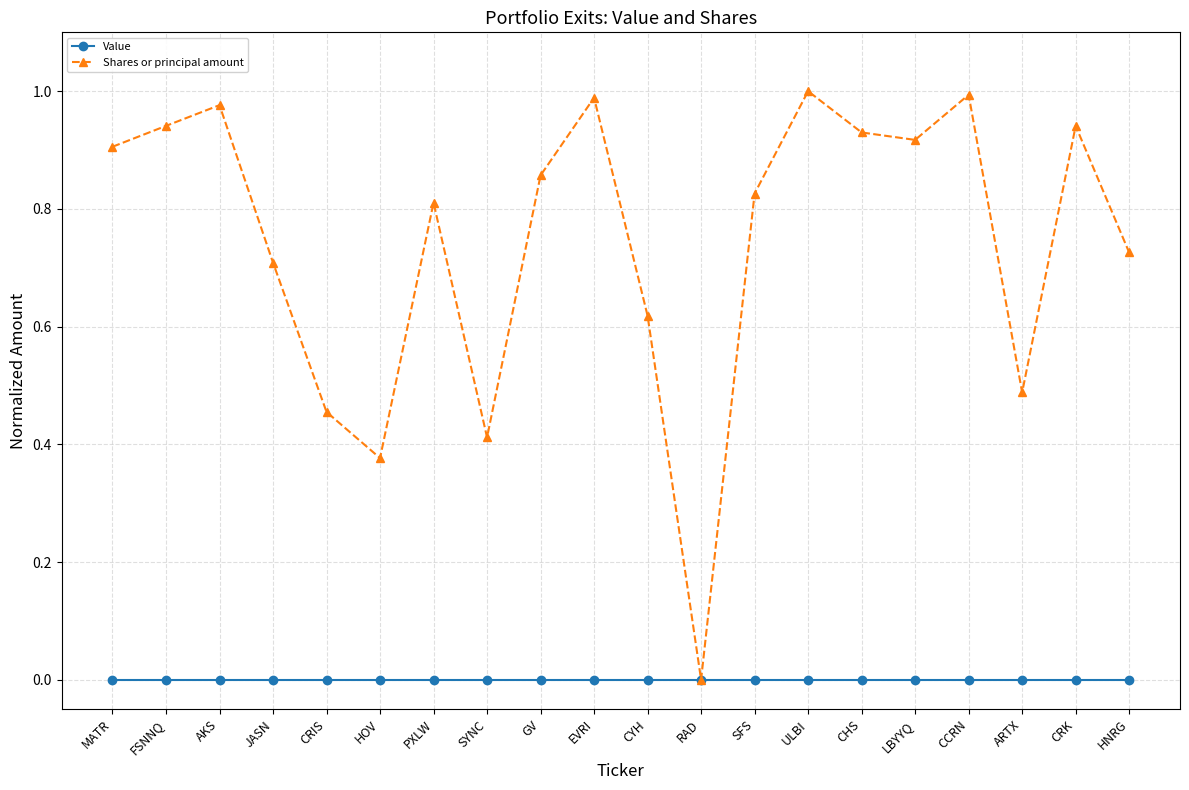

Is it true that Shares or principal amount equals 0.8 at SFS?

True